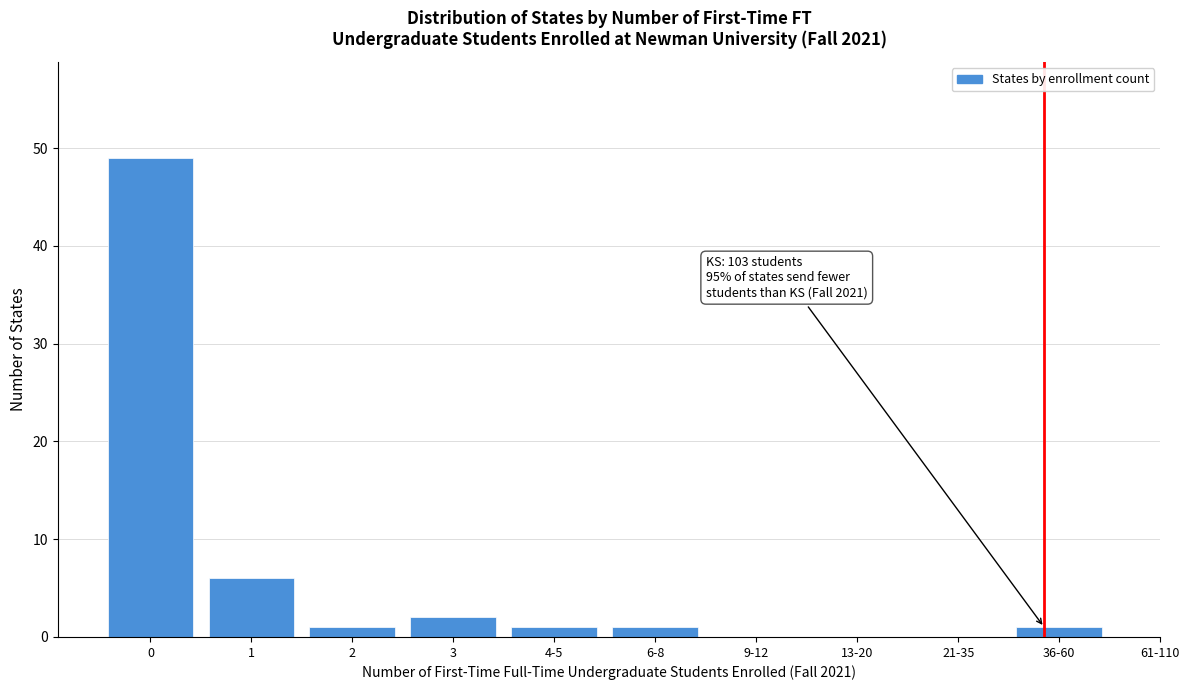

Reading left to right, transcribe all the data shown in this chart.

0=49	1=6	2=1	3=2	4-5=1	6-8=1	9-12=0	13-20=0	21-35=0	36-60=1